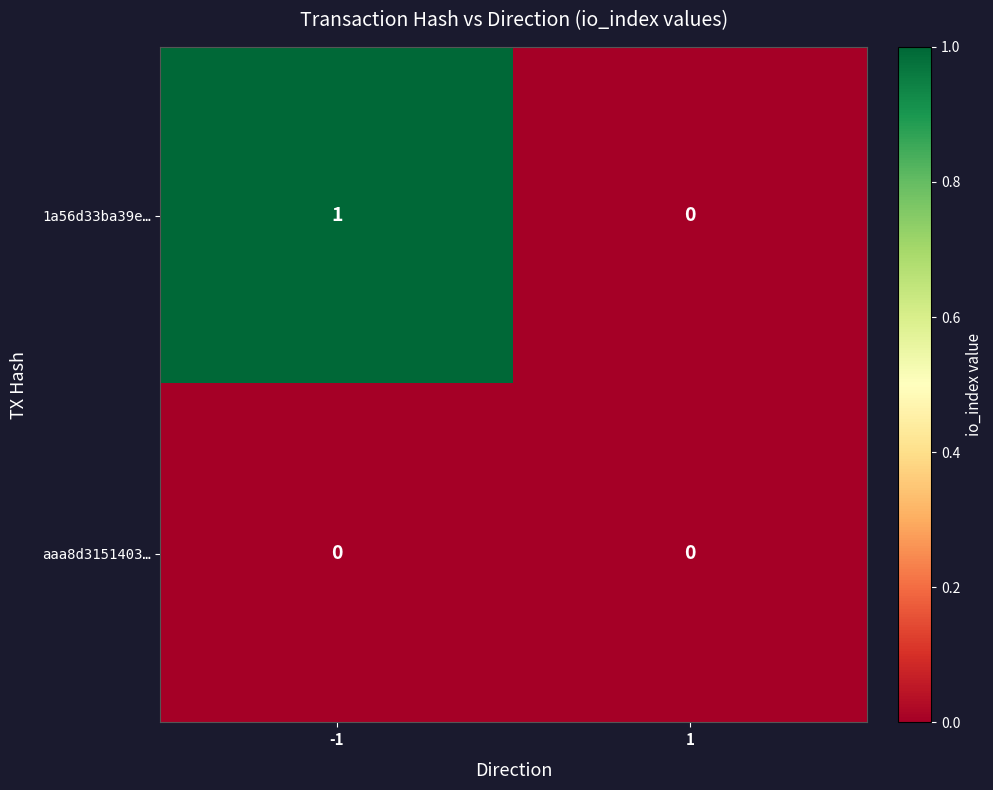

Which series has the largest range (max minus min)?

1a56d33ba39e…